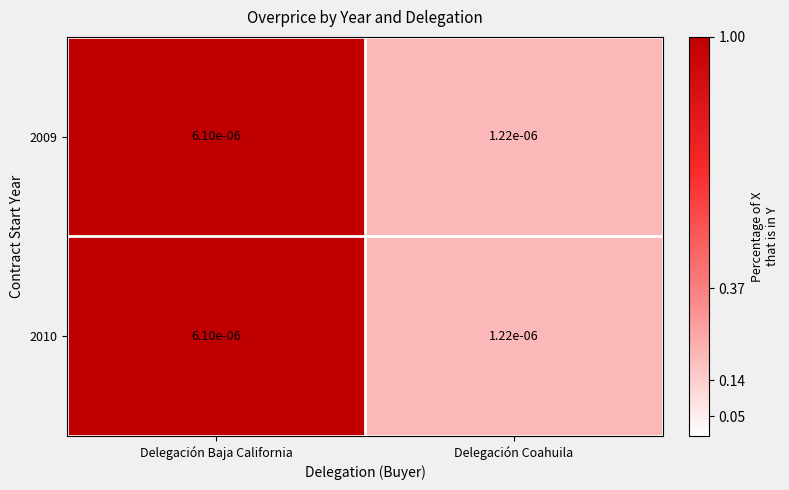

Is the value of 2009 at Delegación Baja California greater than the value of 2010 at Delegación Coahuila?

Yes